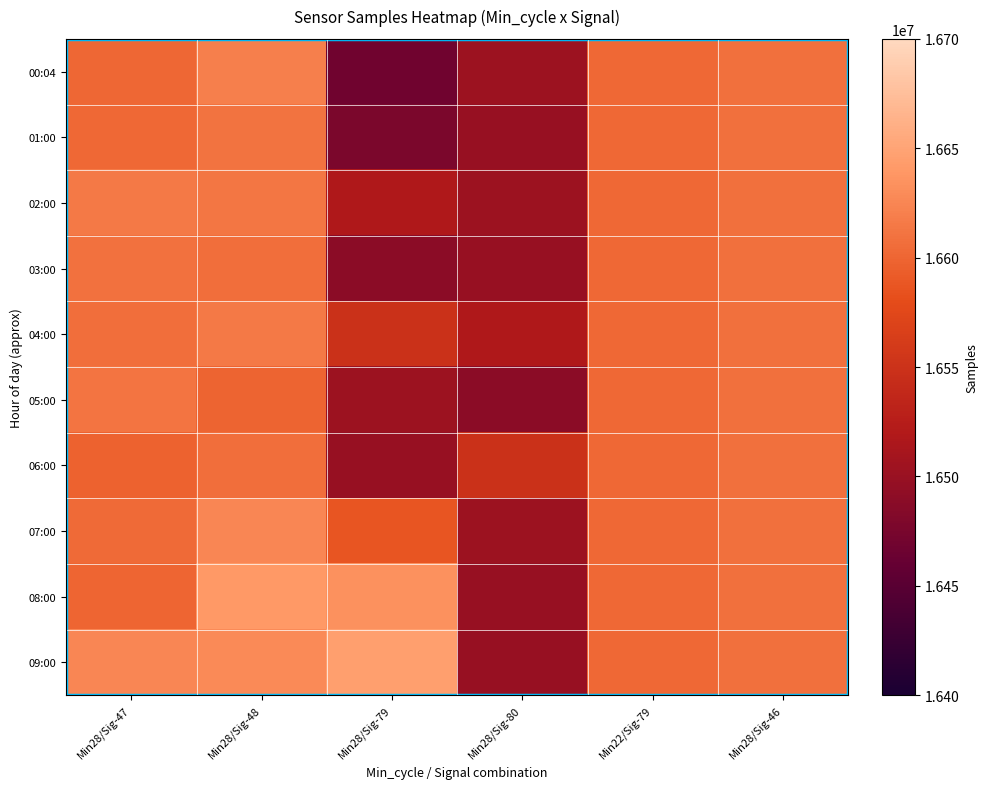

Between Min28/Sig-79 and Min22/Sig-79, which is larger?

Min22/Sig-79